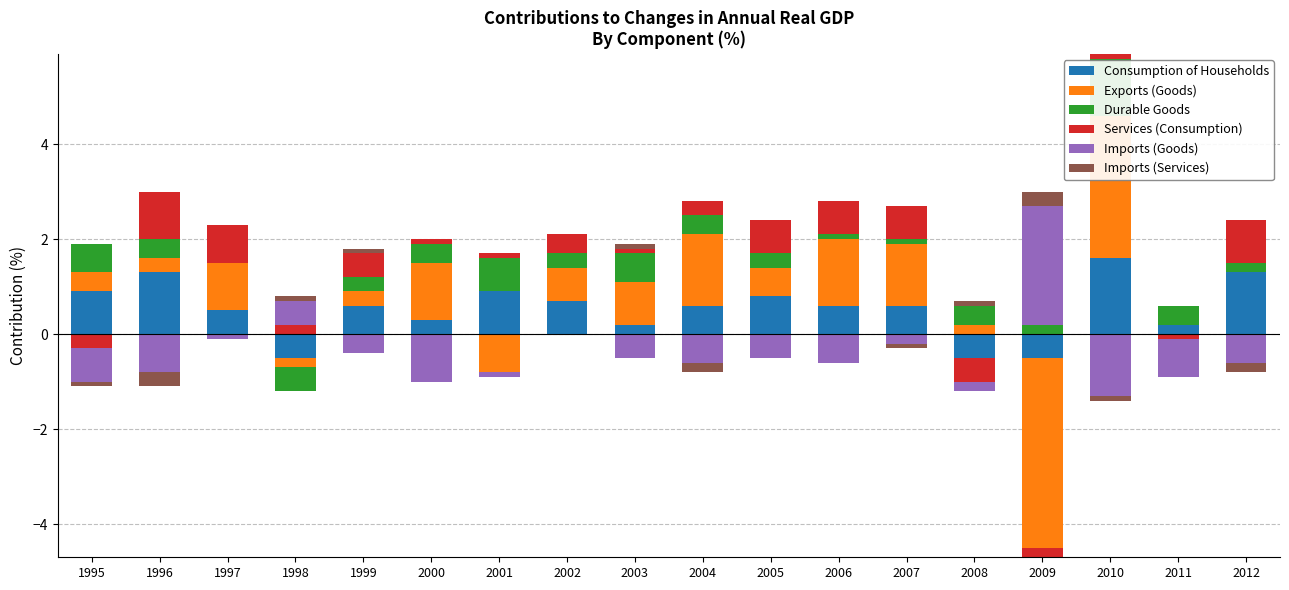

Which series has the largest range (max minus min)?

Exports (Goods)